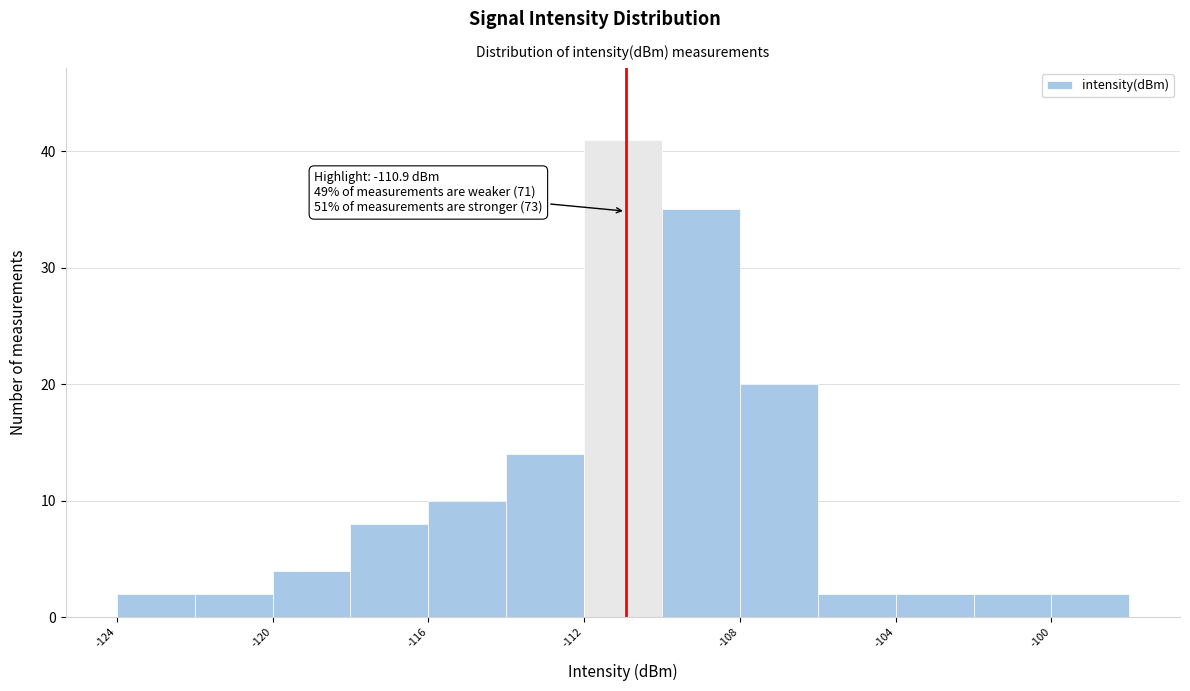

Which range on the x-axis has the tallest bar?

-112 to -110